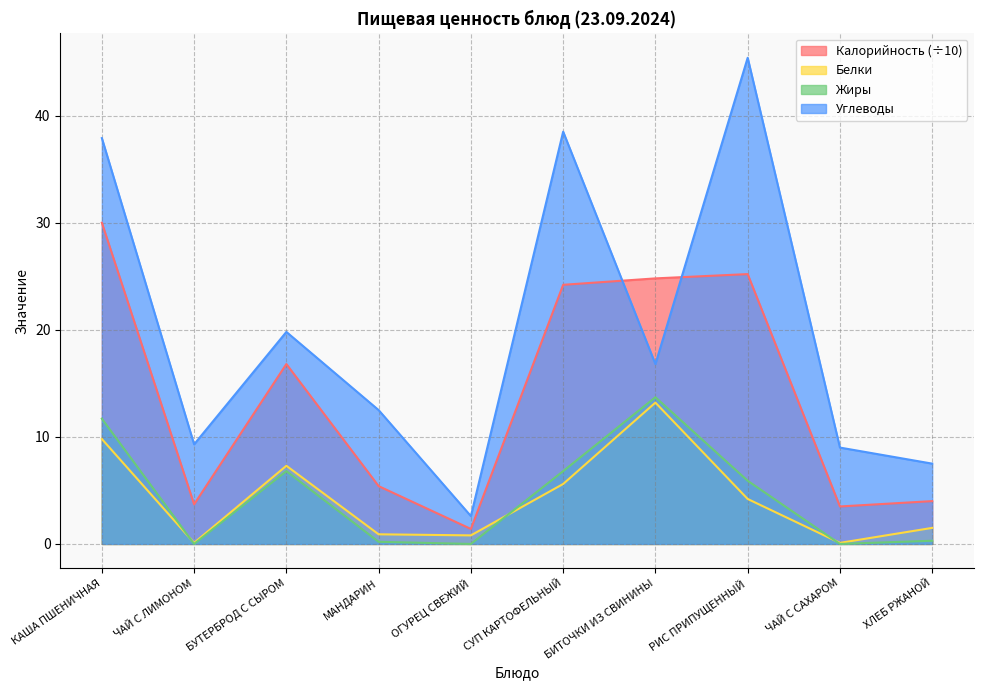

In Жиры, how many points are higher than both neighbors (excluding endpoints)?

2